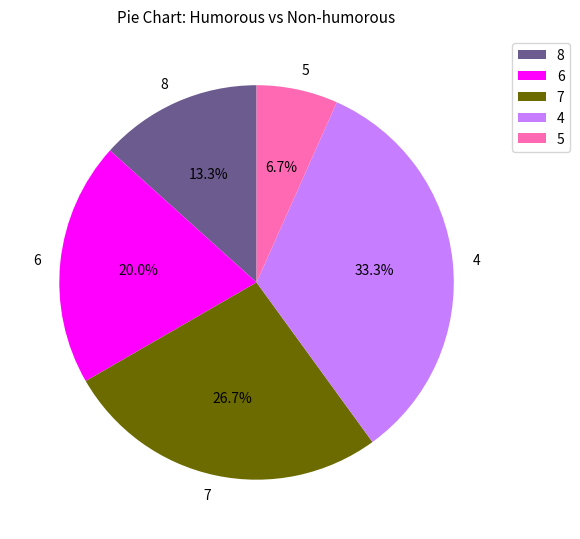

Which slice is the largest?

4